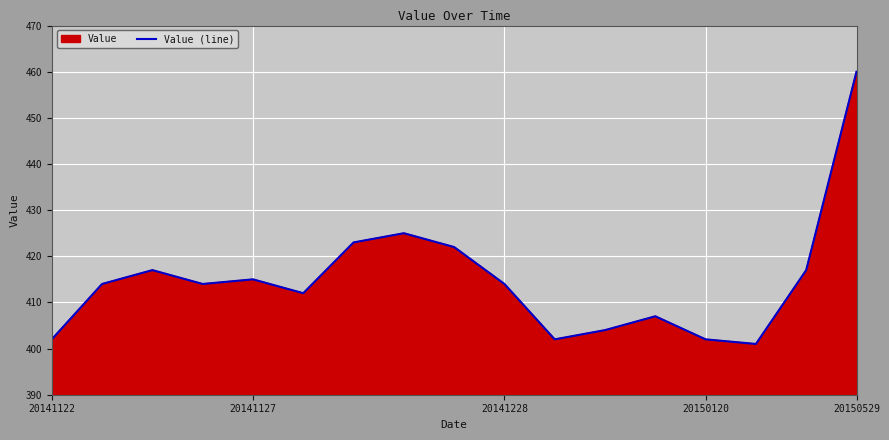

Between 20150120 and 20141228, which is larger?

20141228